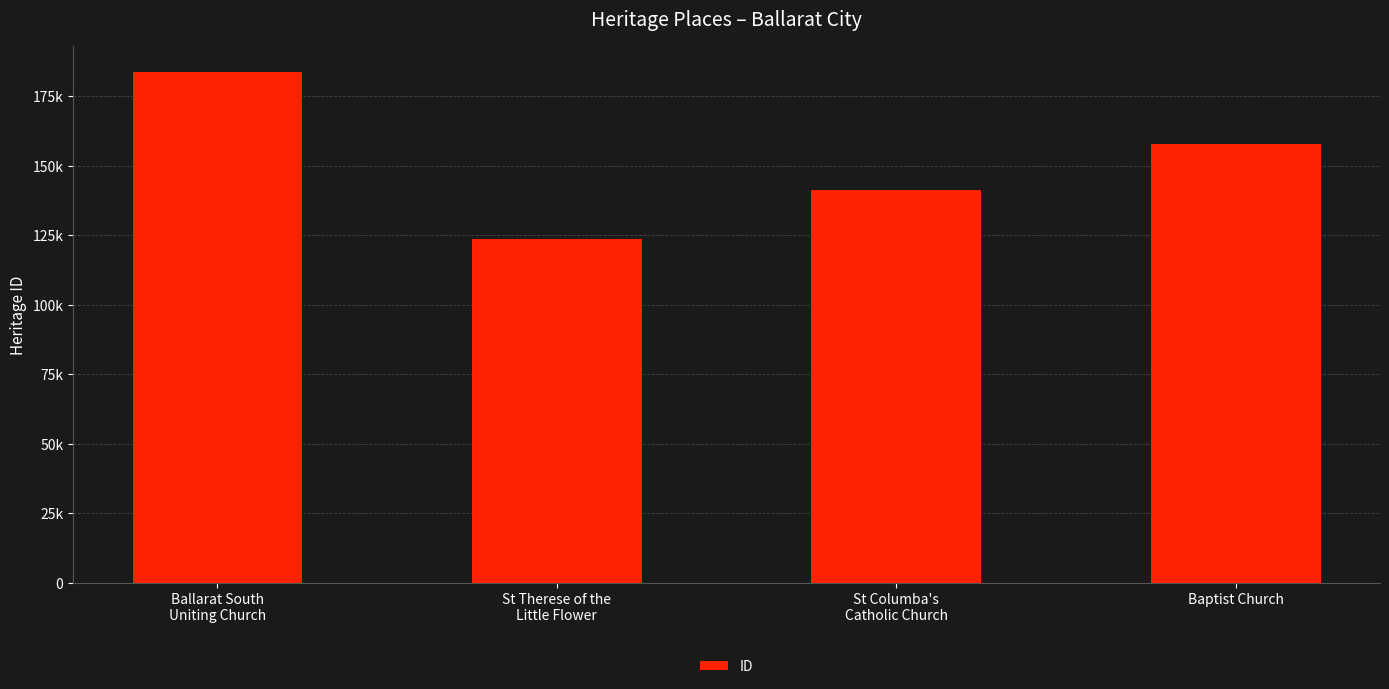

What is the difference between the values at Baptist Church and St Therese of the
Little Flower?

34043